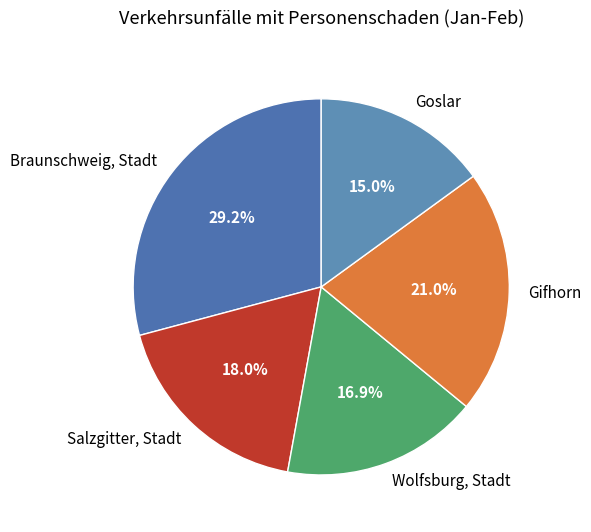

Rank the categories by value from highest to lowest.

Braunschweig, Stadt, Gifhorn, Salzgitter, Stadt, Wolfsburg, Stadt, Goslar